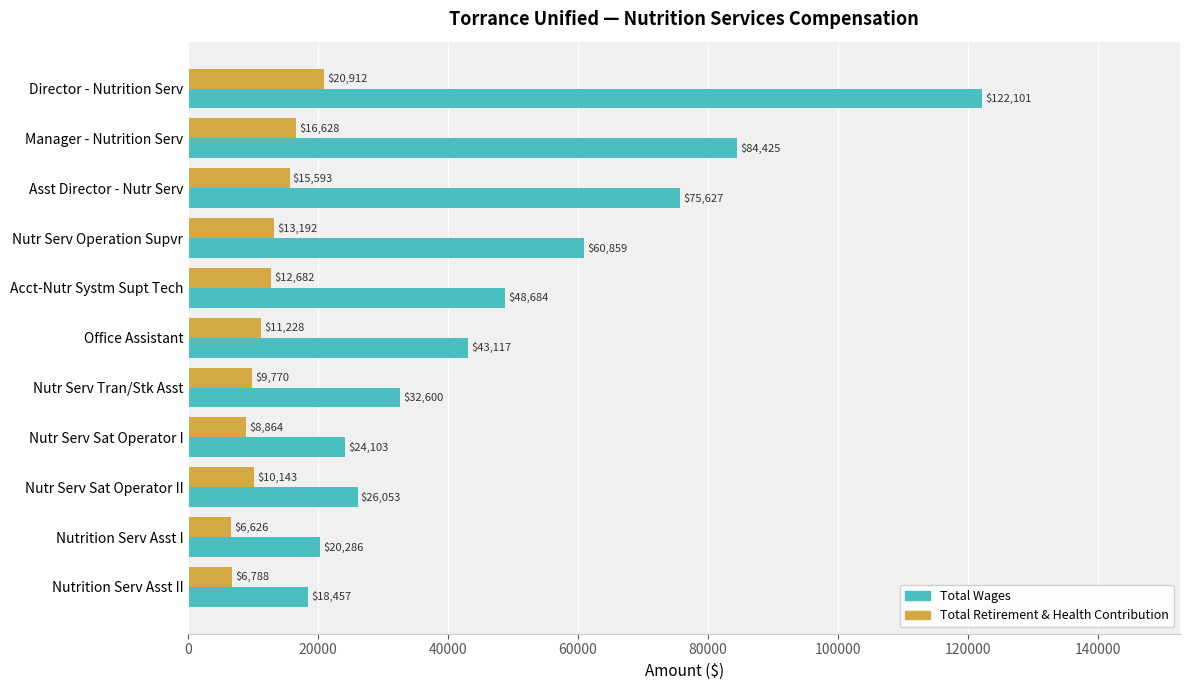

At which label is Total Wages closest to 70279?

Asst Director - Nutr Serv